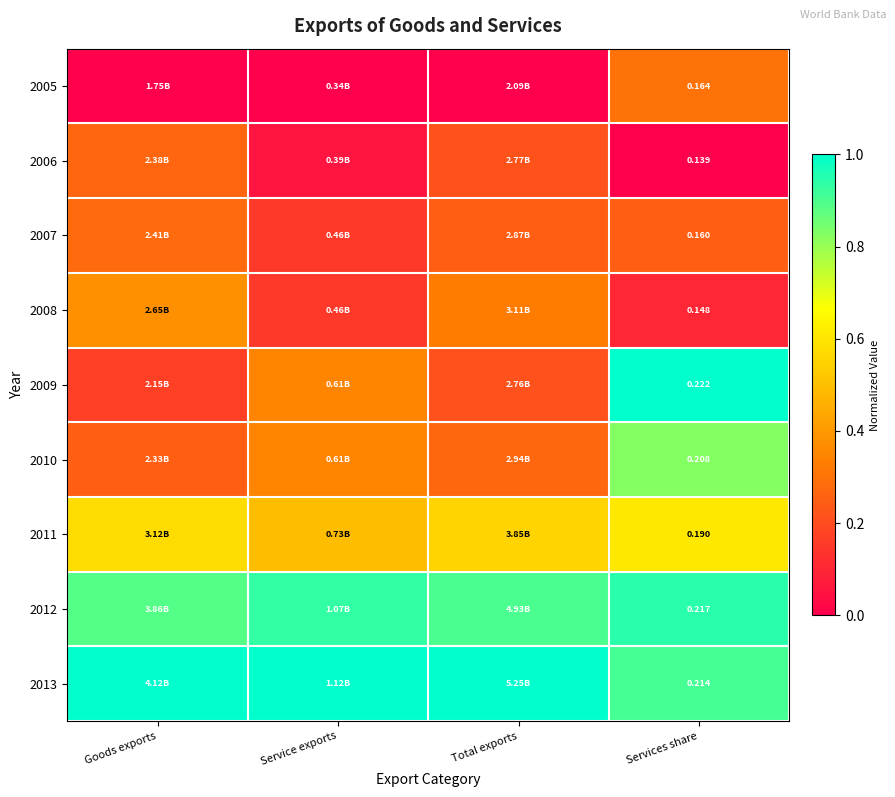

At how many categories does at least one series exceed 0?

4